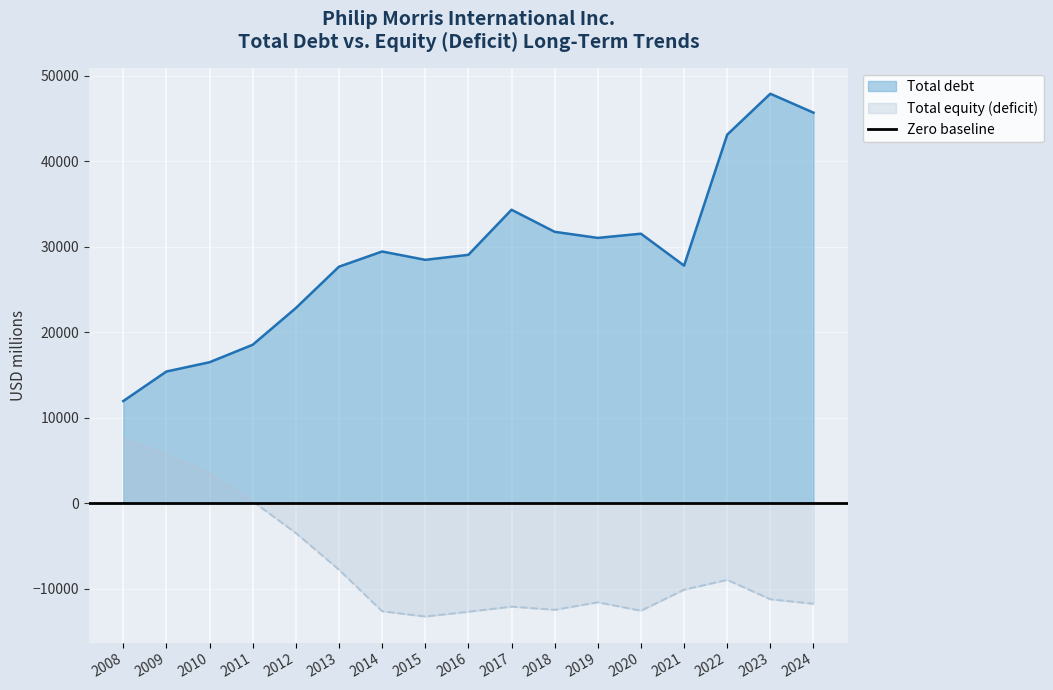

True or false: Total equity (deficit) and Total debt intersect in this chart.

False